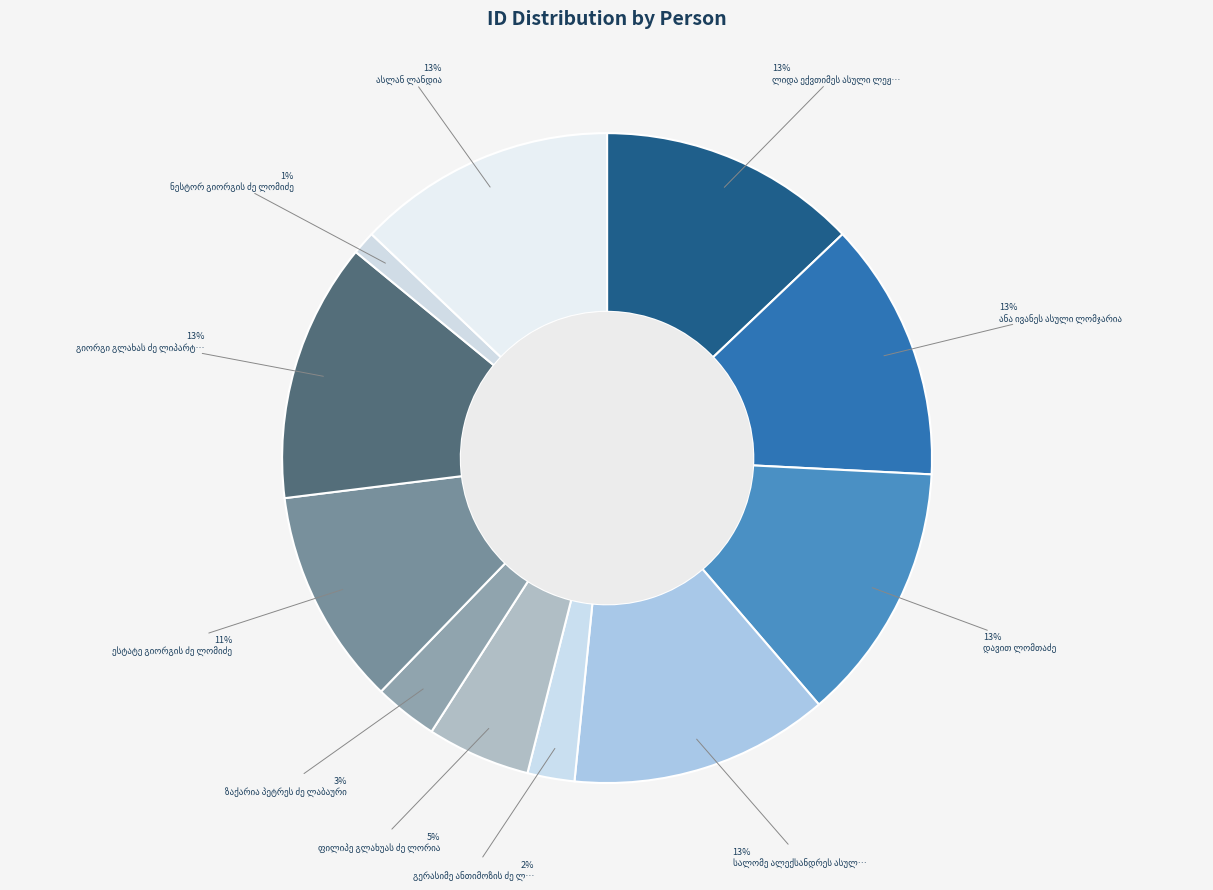

Between ესტატე გიორგის ძე ლომიძე and ასლან ლანდია, which is larger?

ასლან ლანდია